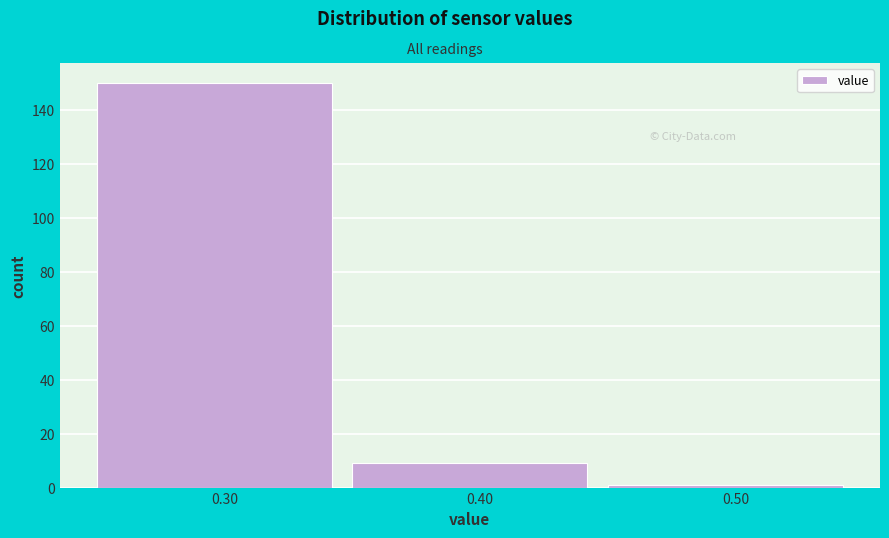

Reading left to right, transcribe this chart: for each bar, give the range it covers on the x-axis and its height. The values are not printed on the chart, so give them approximately, as read against the axis.

0.25 to 0.35: 150
0.35 to 0.45: 10
0.45 to 0.55: under 2